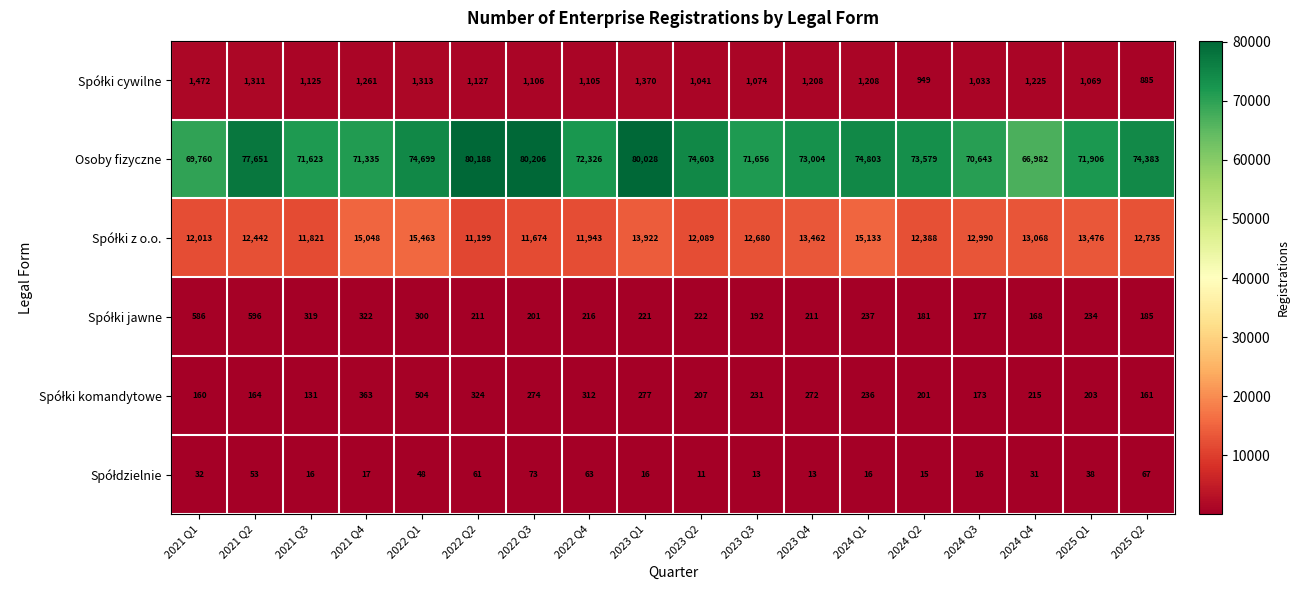

Is it true that Osoby fizyczne equals 18528 at 2023 Q3?

False